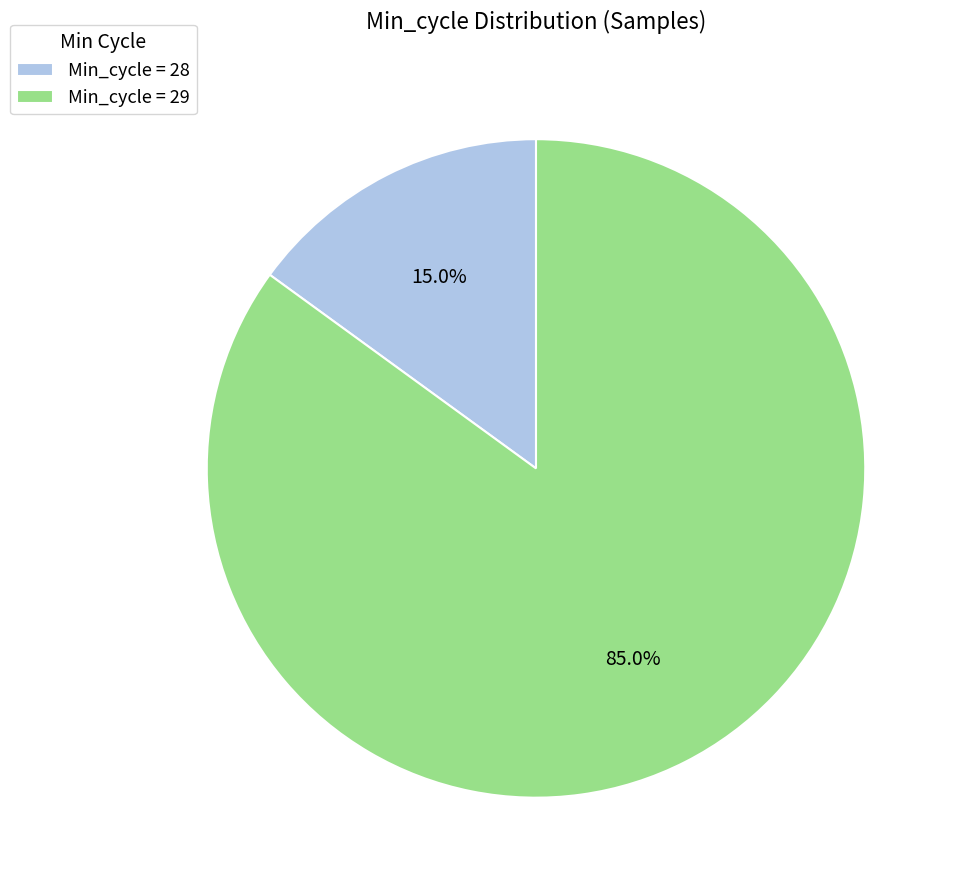

Count the number of slices in the pie.

2